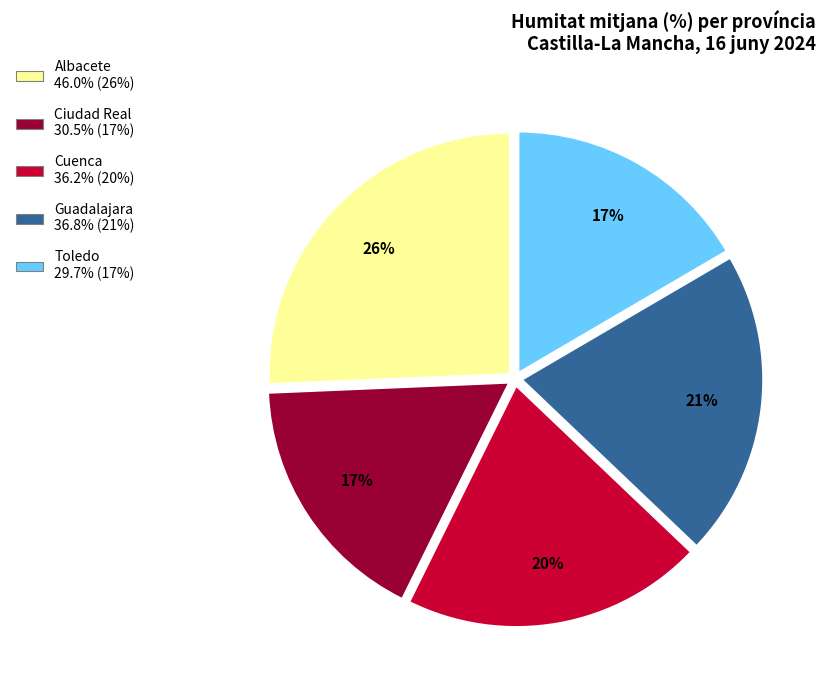

Which has a higher value, Albacete or Cuenca?

Albacete